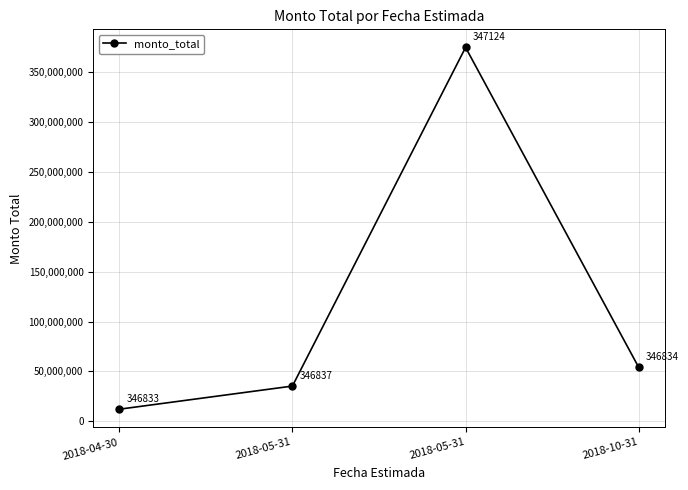

Is this an area chart (filled region under the line)?

No